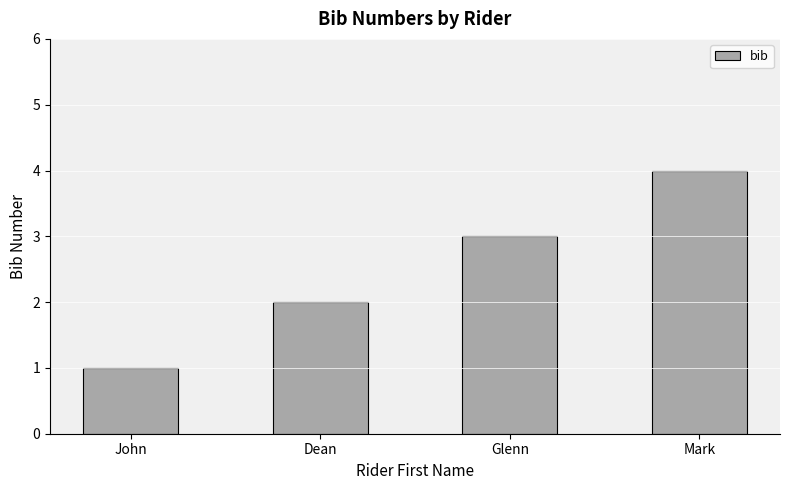

The chart shows a value of 1 at Dean. True or false?

False